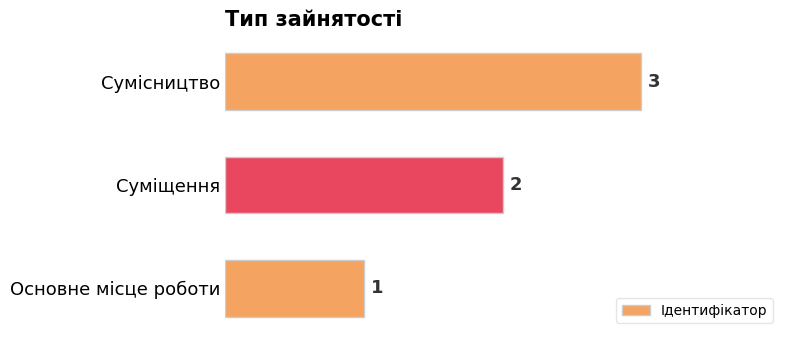

The chart shows a value of 2 at Суміщення. True or false?

True